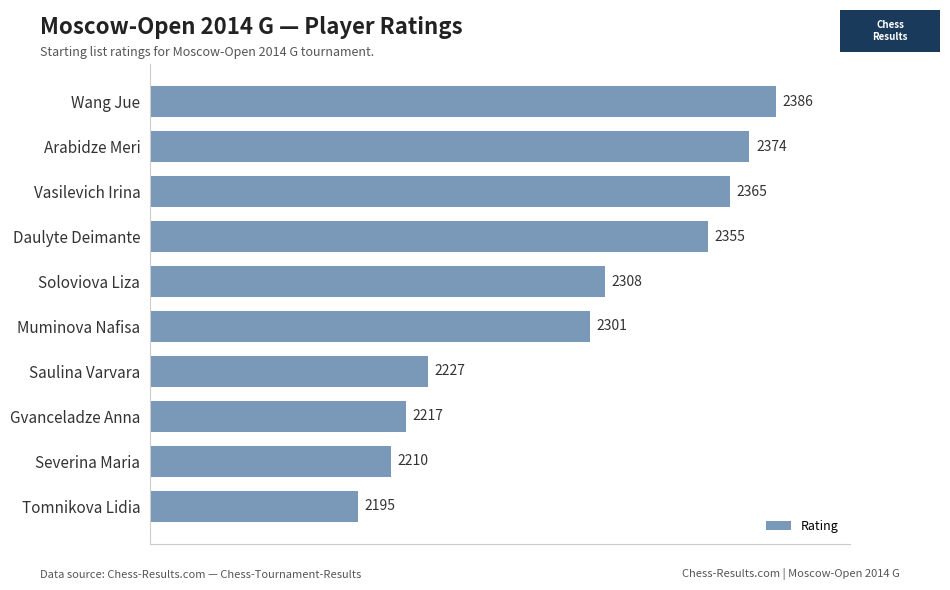

Between Vasilevich Irina and Muminova Nafisa, which is larger?

Vasilevich Irina